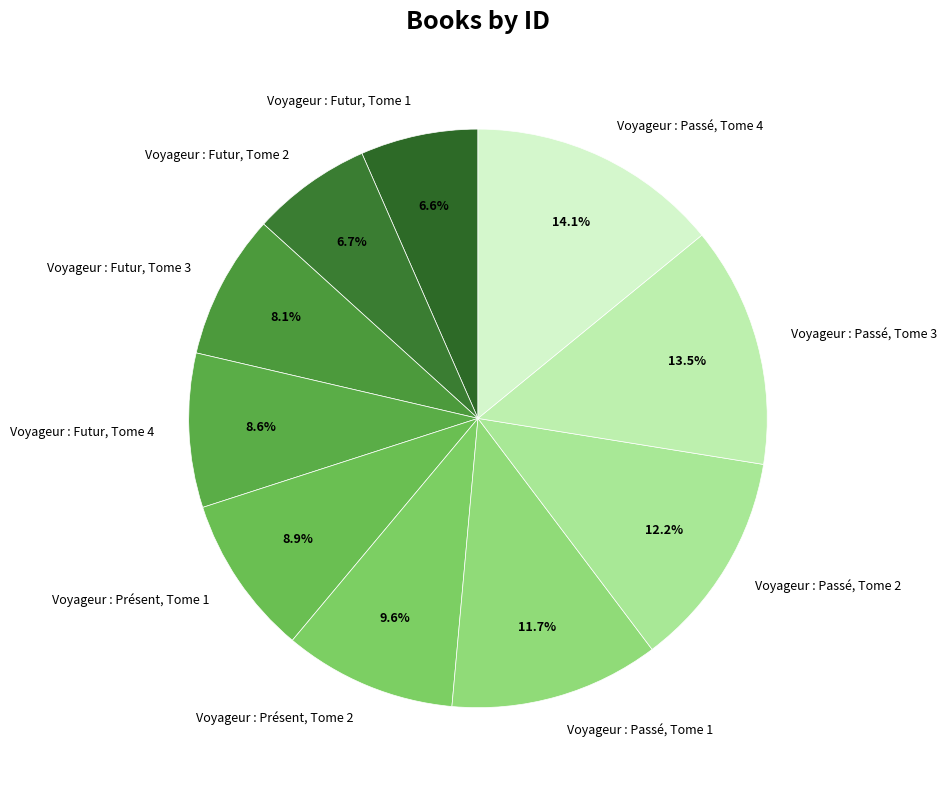

Is Voyageur : Passé, Tome 4 the majority of the pie?

No